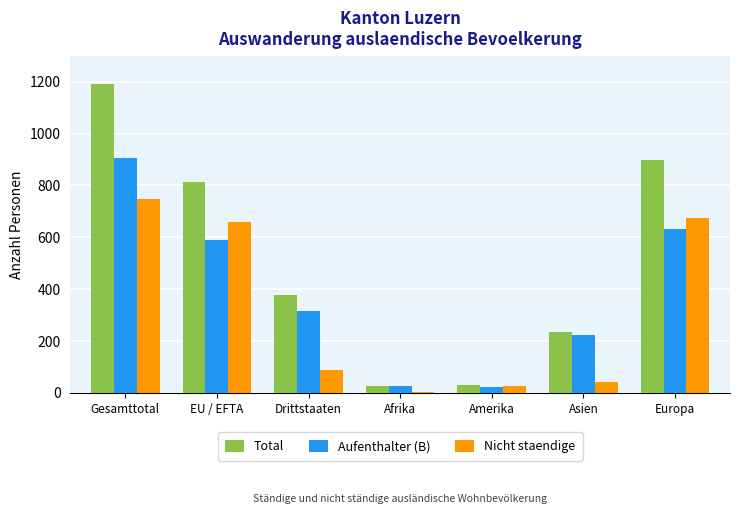

Count the number of data series in this chart.

3